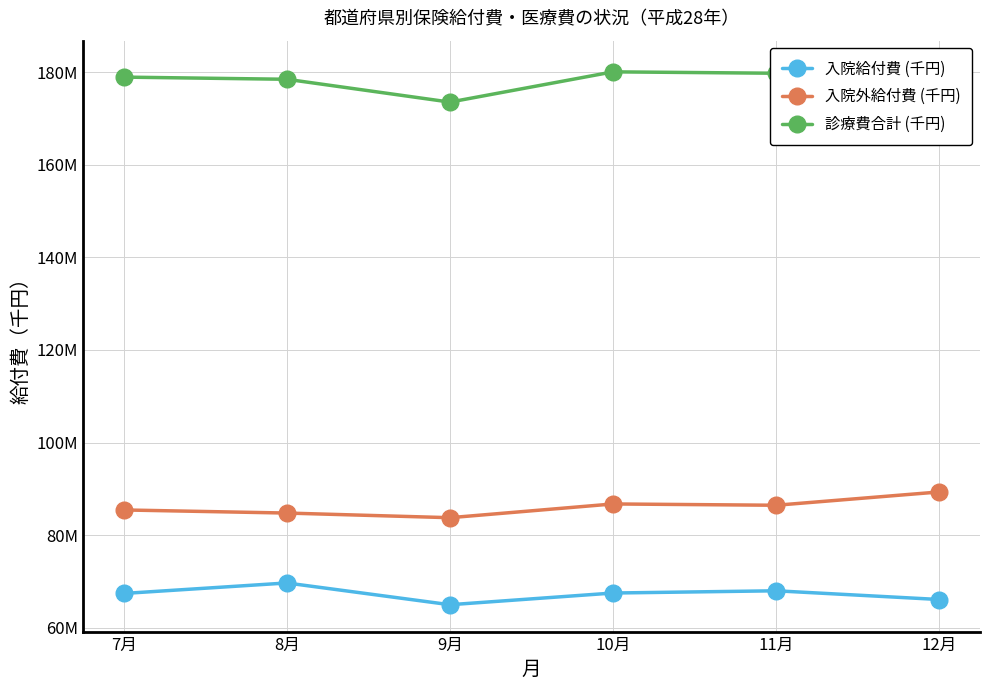

Which has a higher value, 7月 or 9月?

7月